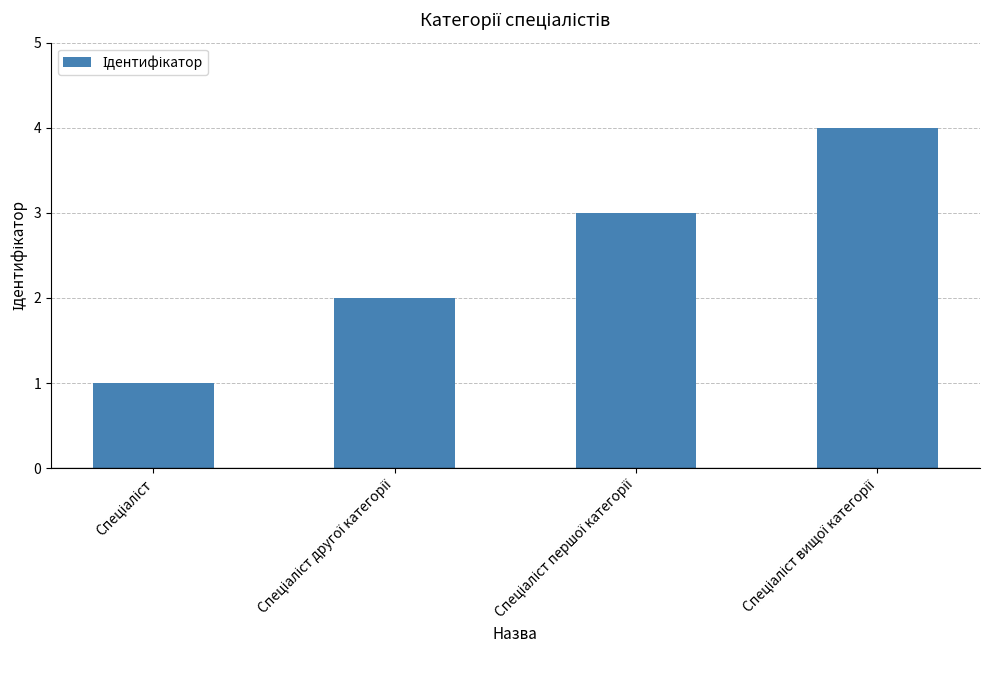

What is the maximum value shown in the chart?

4